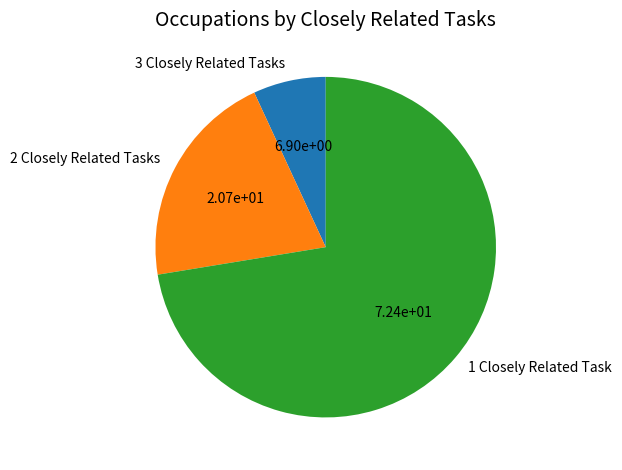

Which slice is the smallest?

3 Closely Related Tasks